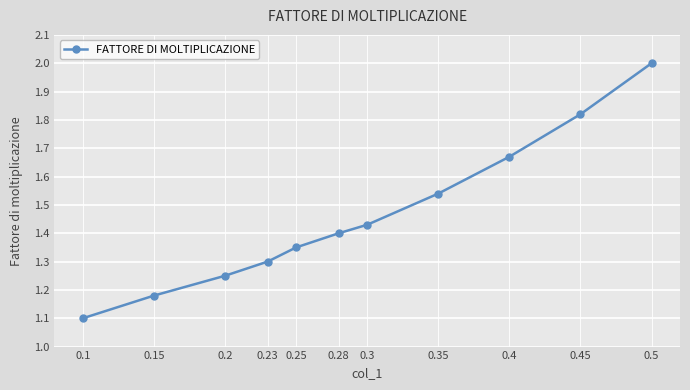

Is it true that the value at 0.35 is 2.2?

False